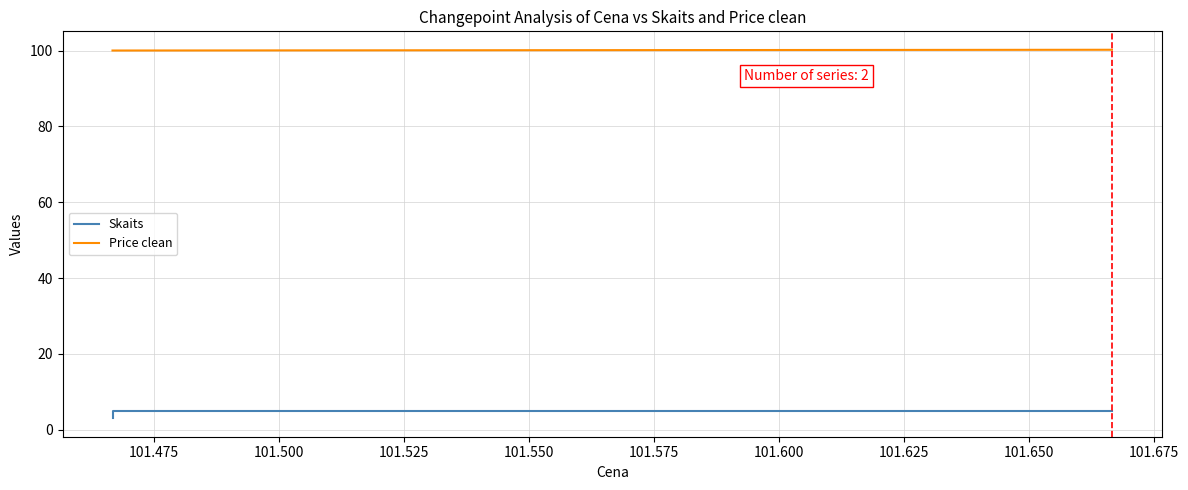

Is this an area chart (filled region under the line)?

No